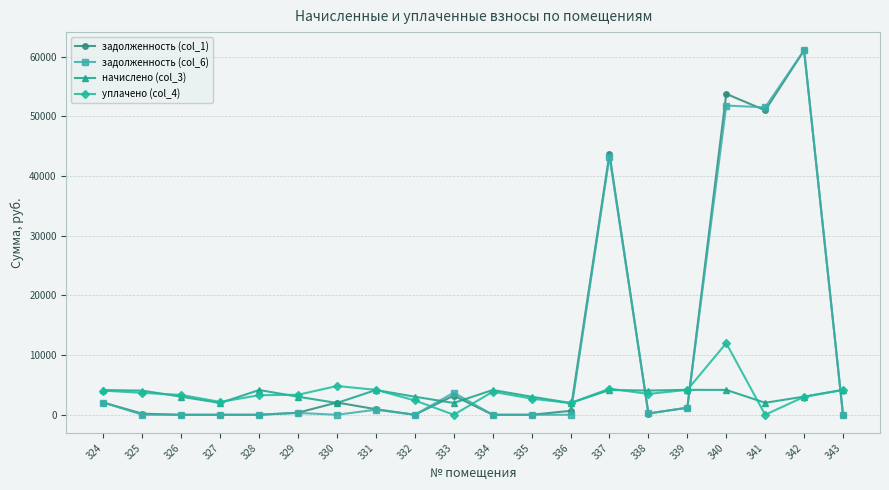

What is the difference between the maximum and minimum values in the задолженность (col_1) series?

61074.7